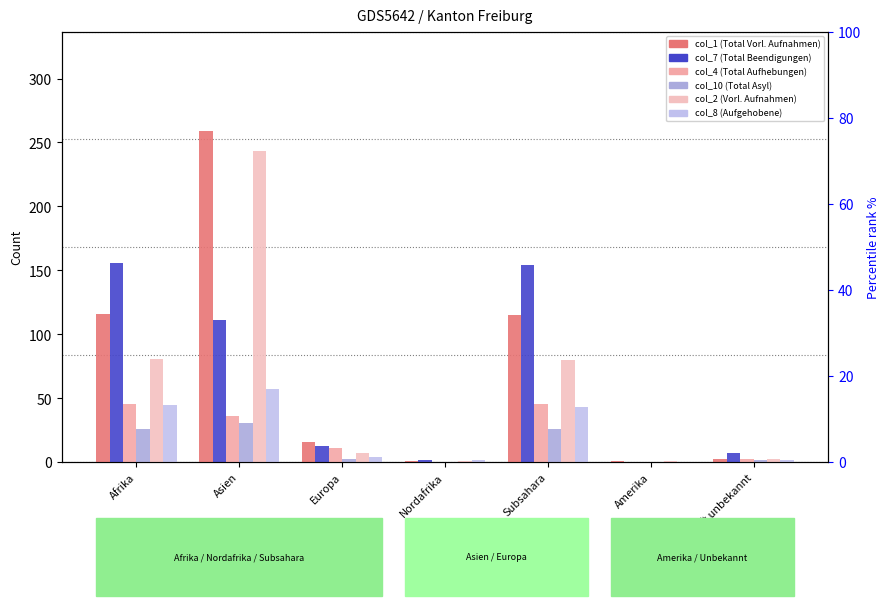

How many bars are there in each group?

6